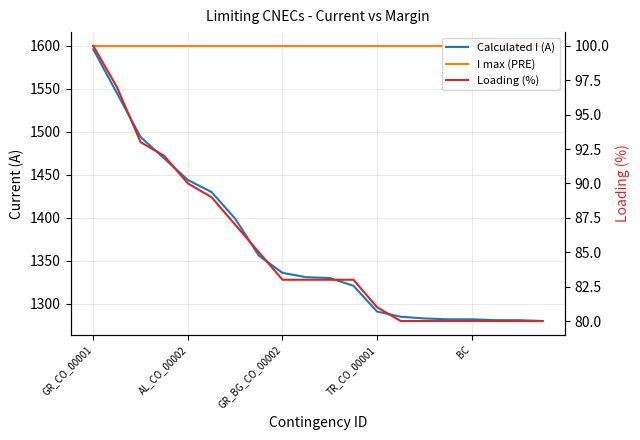

What is the value of the I max (PRE) point at the 18th from the left?

1600